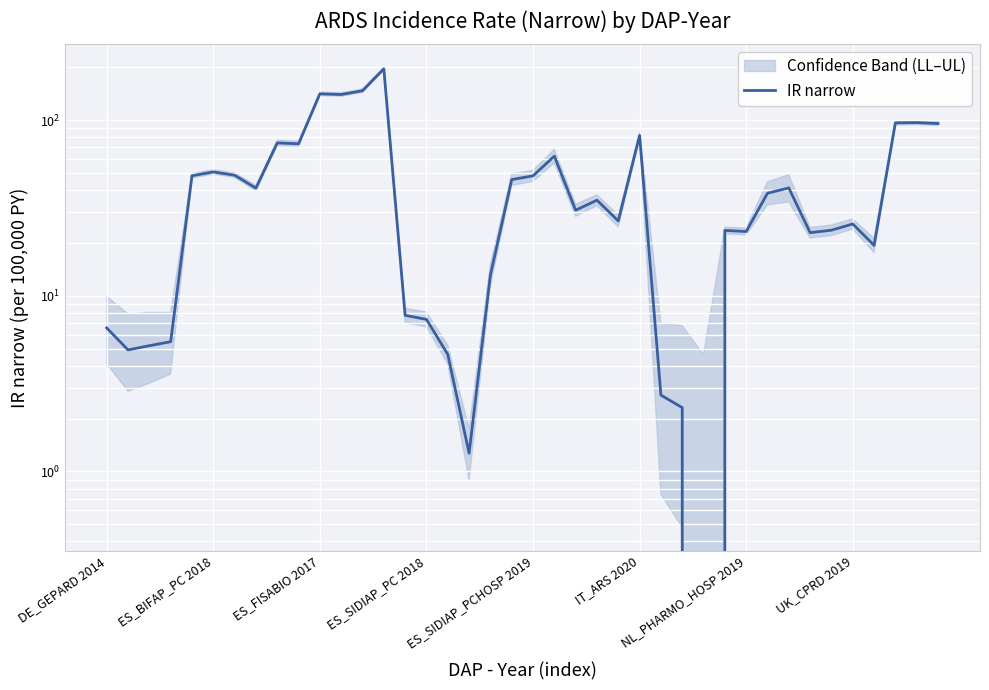

True or false: the data shows 2.9 at ES_SIDIAP_PC 2018.

False